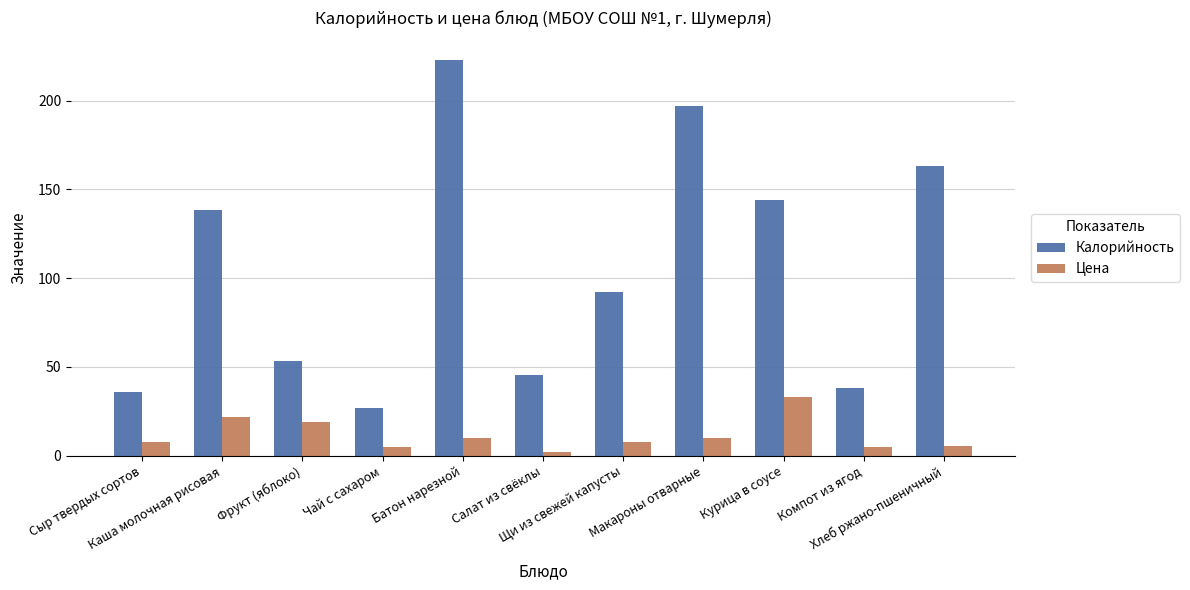

What is the label of the 8th bar from the right?

Чай с сахаром